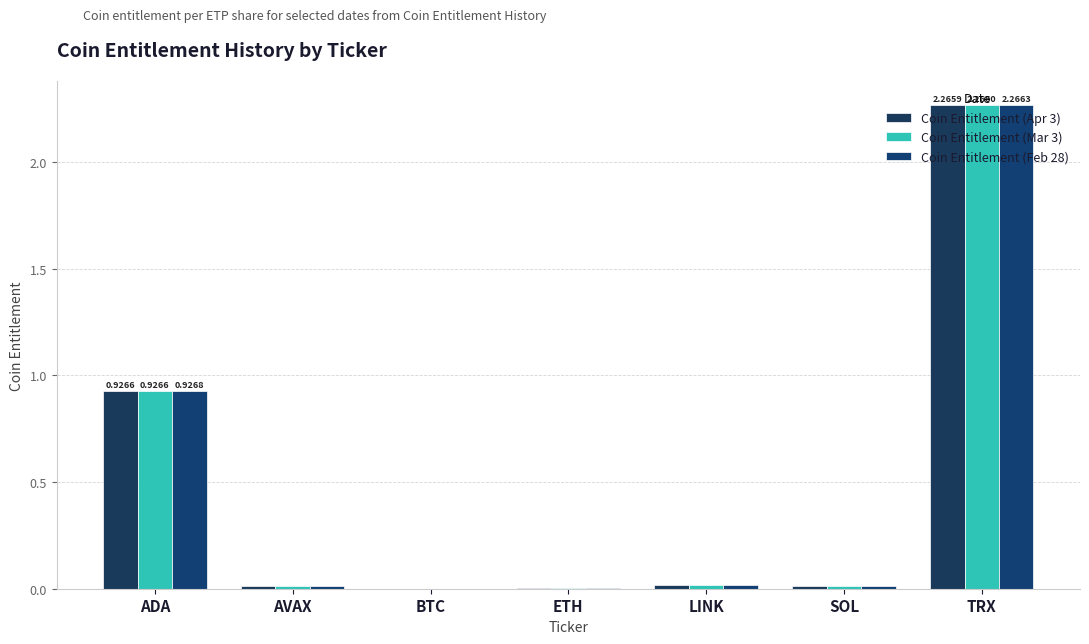

Read the Coin Entitlement (Apr 3) value at TRX.

2.3